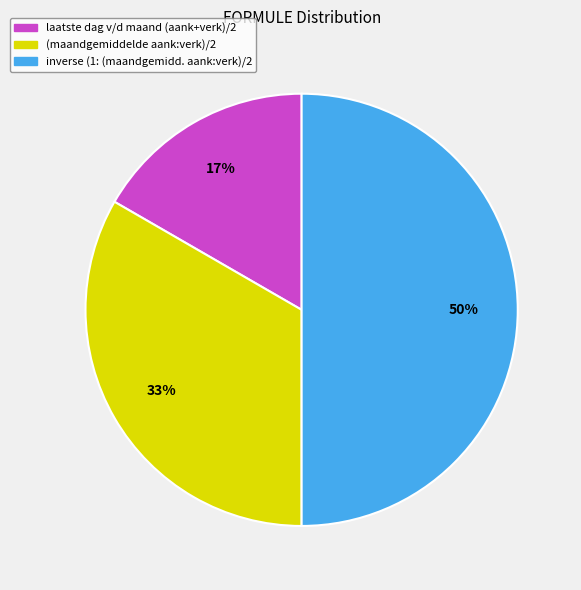

To the nearest percent, what is the difference between the largest and smallest slice percentages?

33%